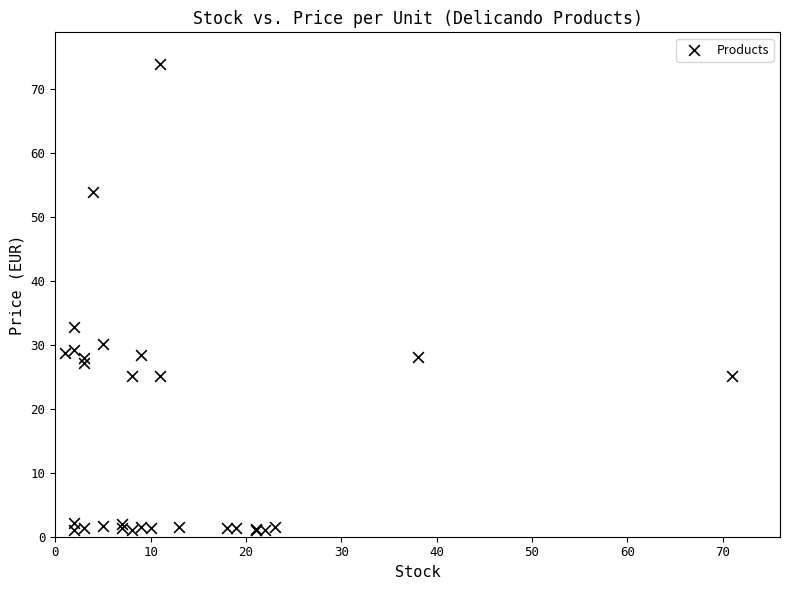

What Y value in the scatter plot is closest to 37?

32.8